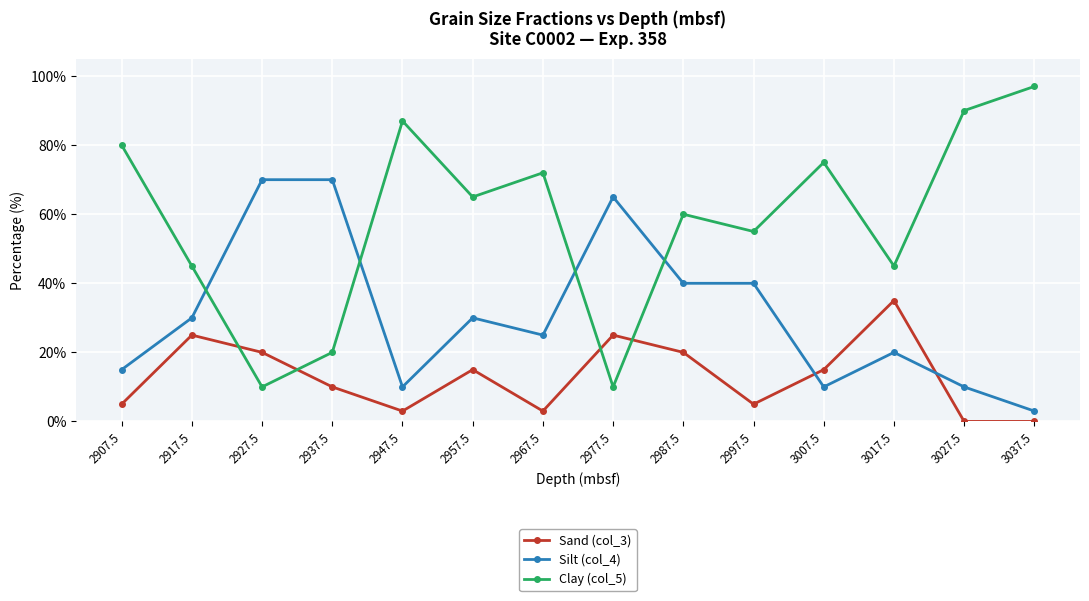

After their last crossing, which series has the higher values: Clay (col_5) or Sand (col_3)?

Clay (col_5)